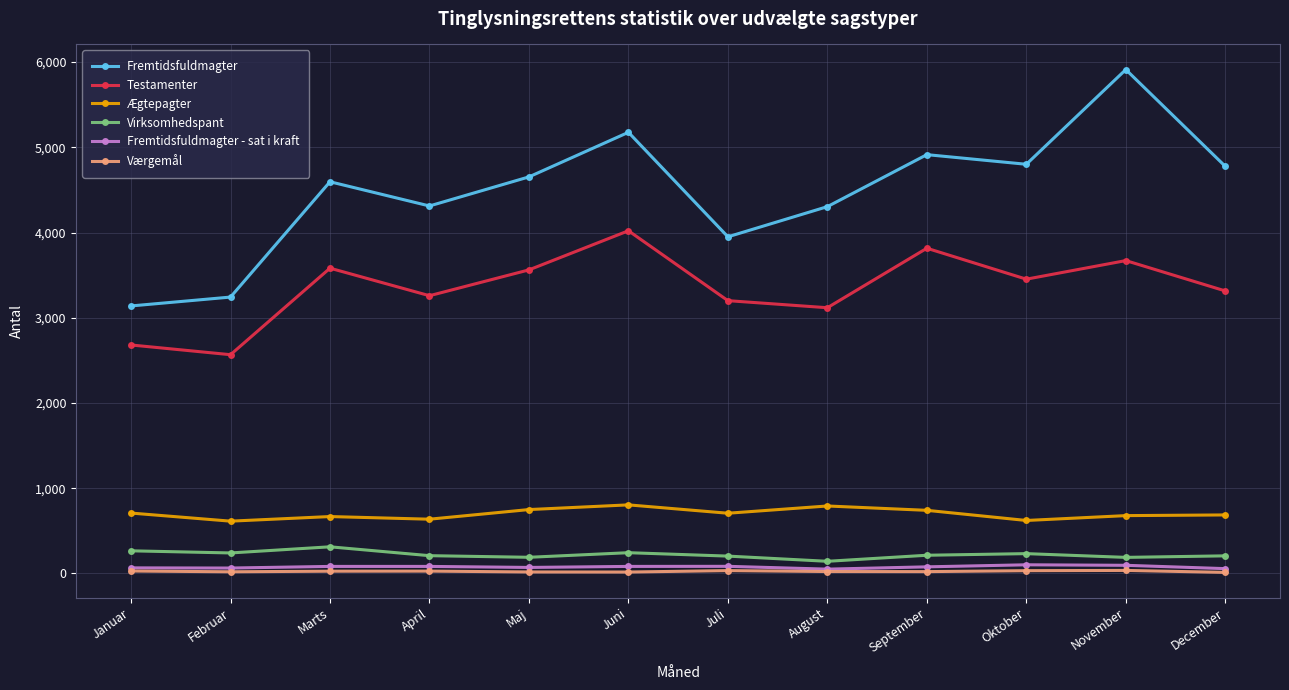

What position from the left is September?

9